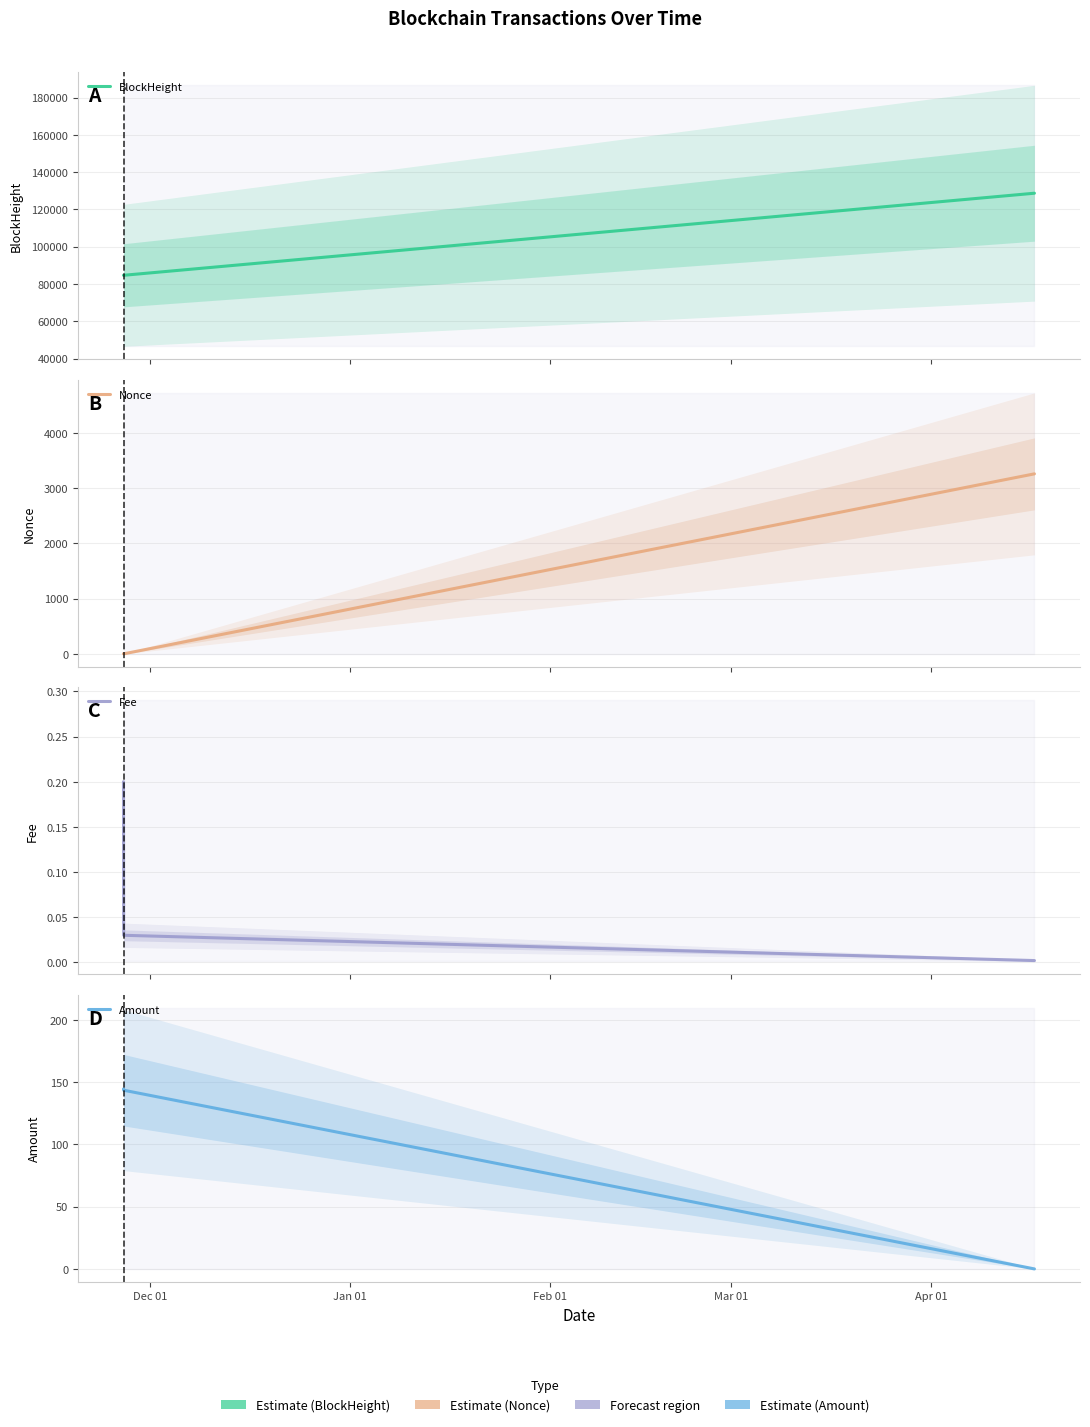

What is the sum of all Amount values?

288.0